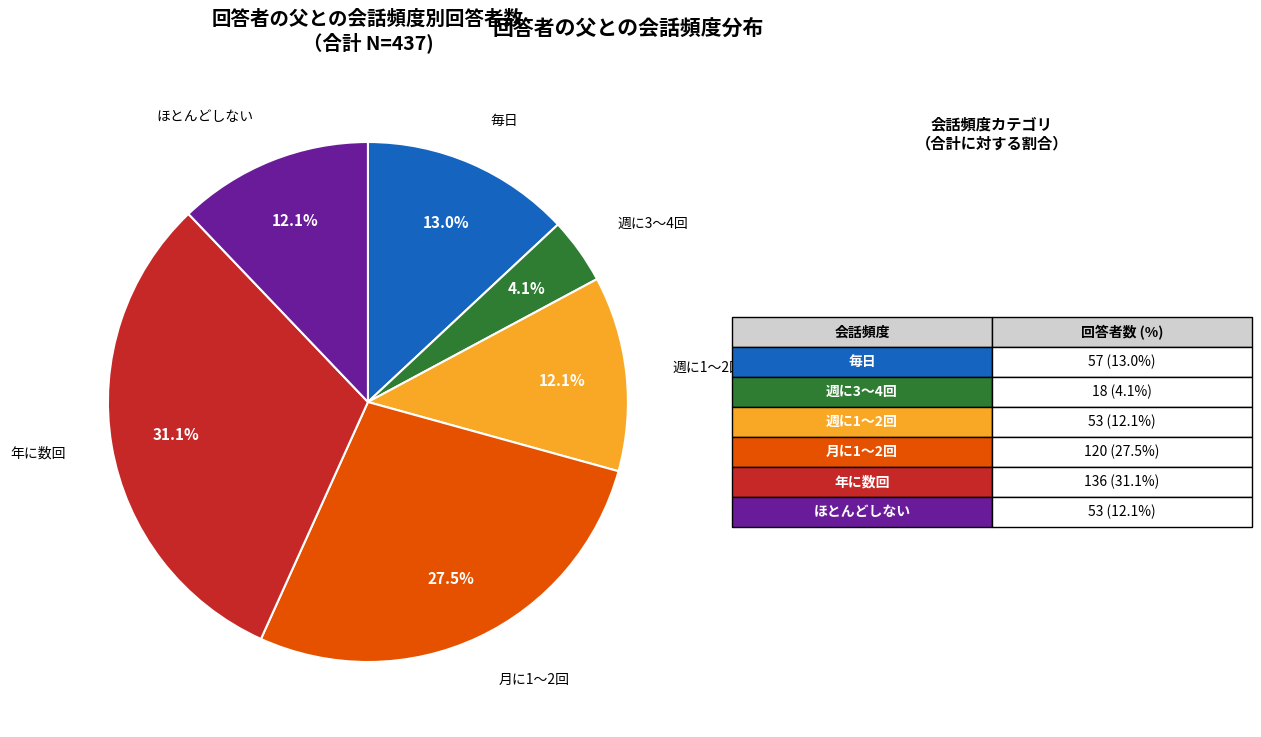

How many segments does this pie chart have?

6